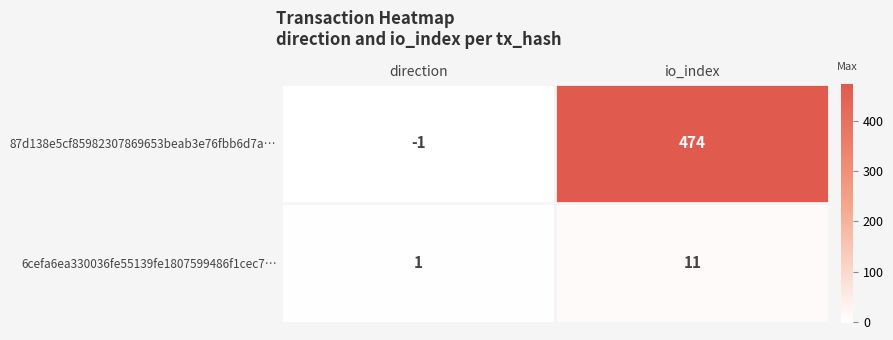

Rank the series by their average value, from highest to lowest.

87d138e5cf85982307869653beab3e76fbb6d7a…, 6cefa6ea330036fe55139fe1807599486f1cec7…